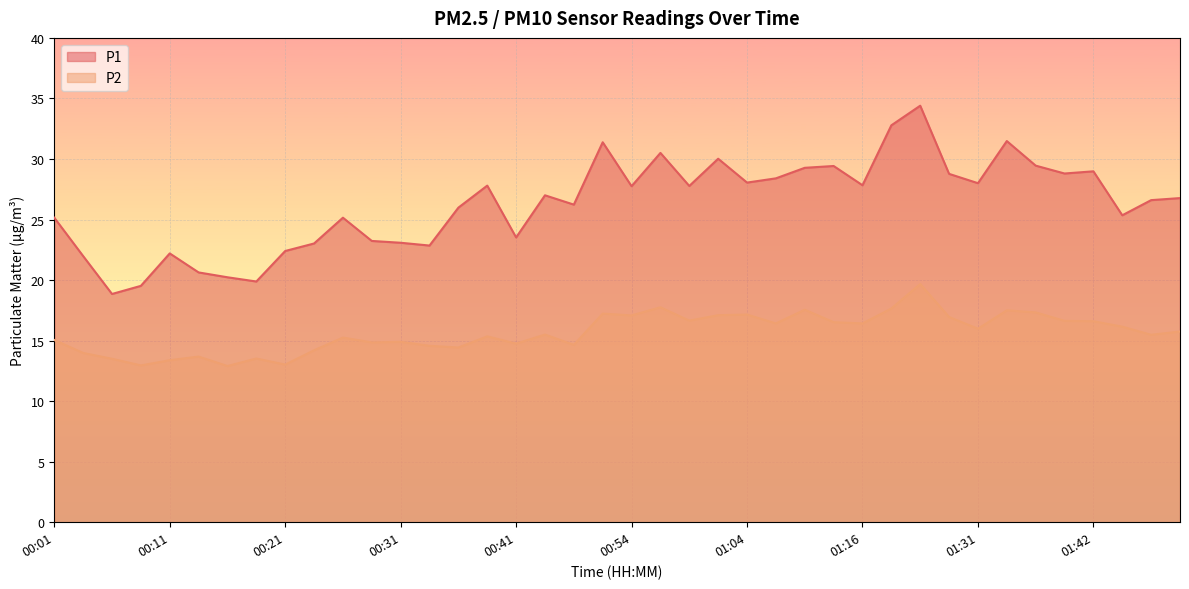

What value does the P2 series have at 01:01?

17.1